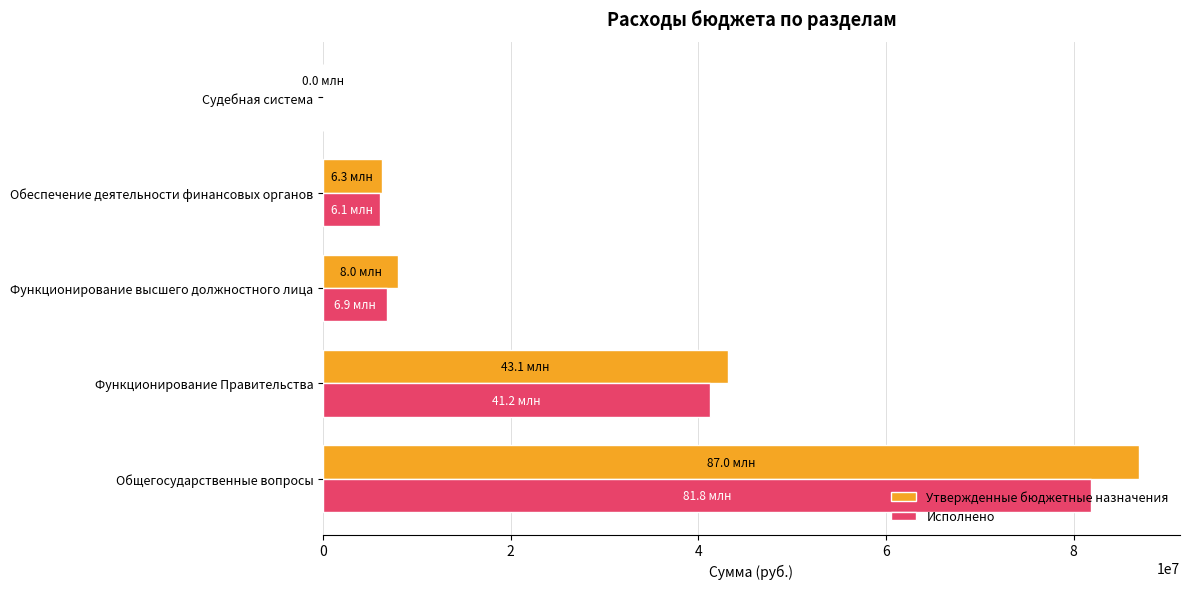

Between Общегосударственные вопросы and Функционирование высшего должностного лица, which series saw the biggest shift?

Утвержденные бюджетные назначения